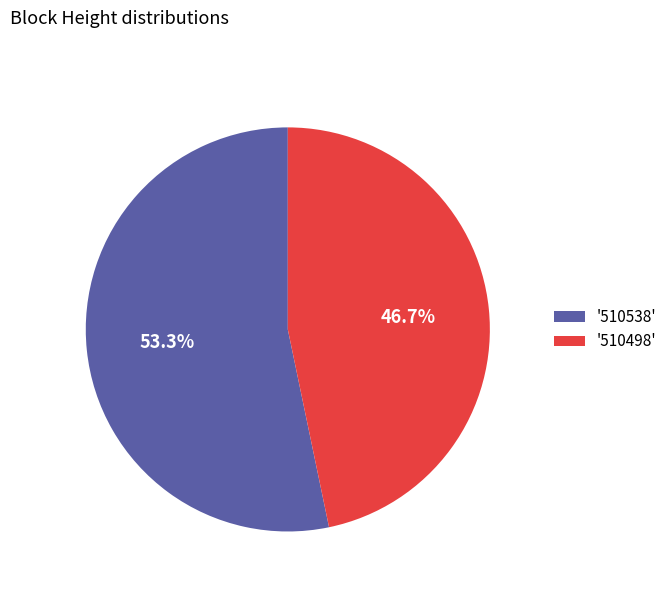

Does any single category account for the majority?

Yes